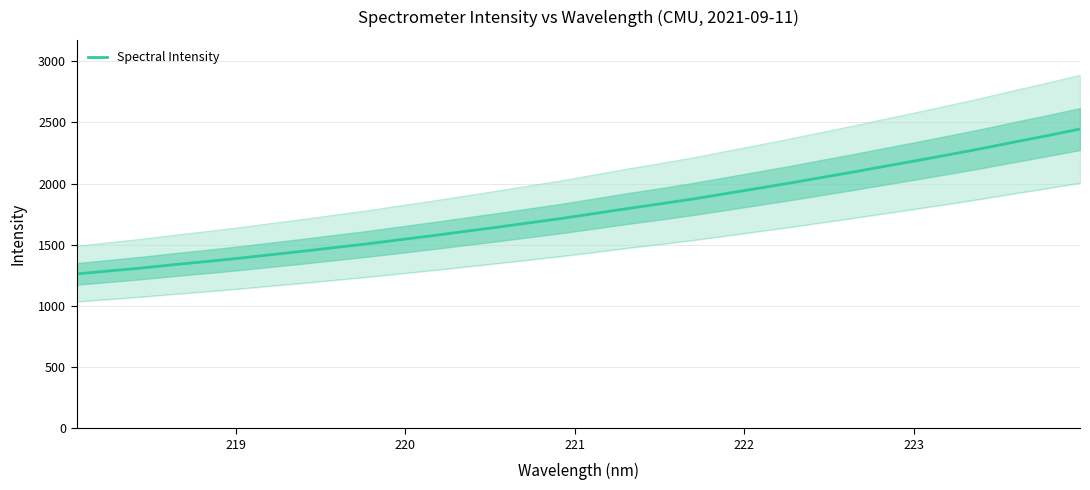

Reading right to left, extract all data points from this chart.

2445.9	2392.5	2341.3	2288.5	2238.9	2190.3	2143.0	2095.1	2049.2	2003.1	1959.3	1916.0	1872.6	1833.6	1795.5	1755.9	1716.1	1680.0	1644.1	1609.6	1574.7	1541.6	1508.4	1478.1	1447.5	1418.8	1389.5	1362.7	1337.3	1309.9	1285.8	1261.7